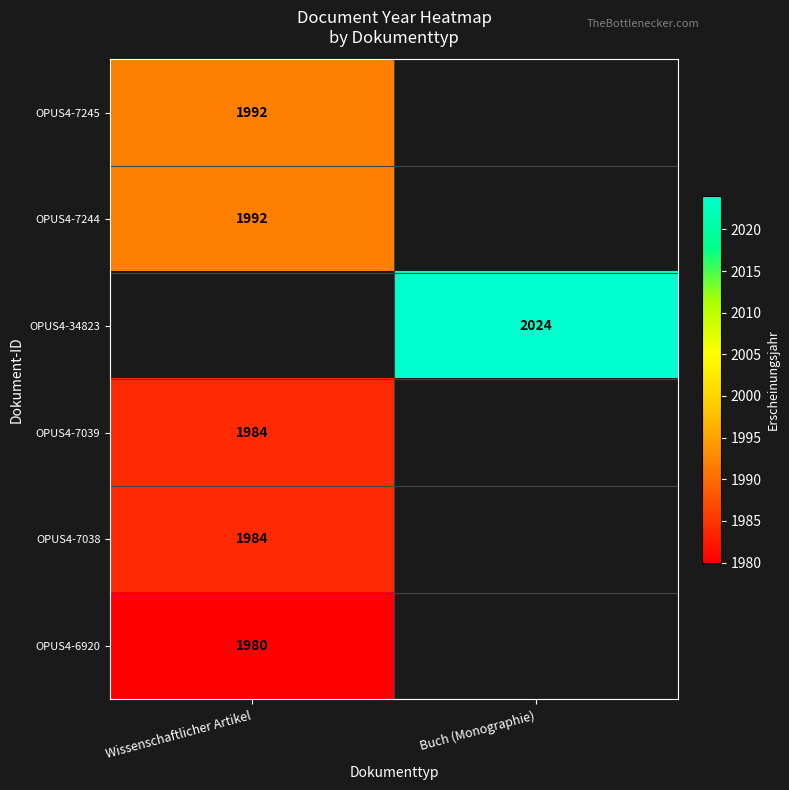

Which category has the highest value across all series?

Buch (Monographie)